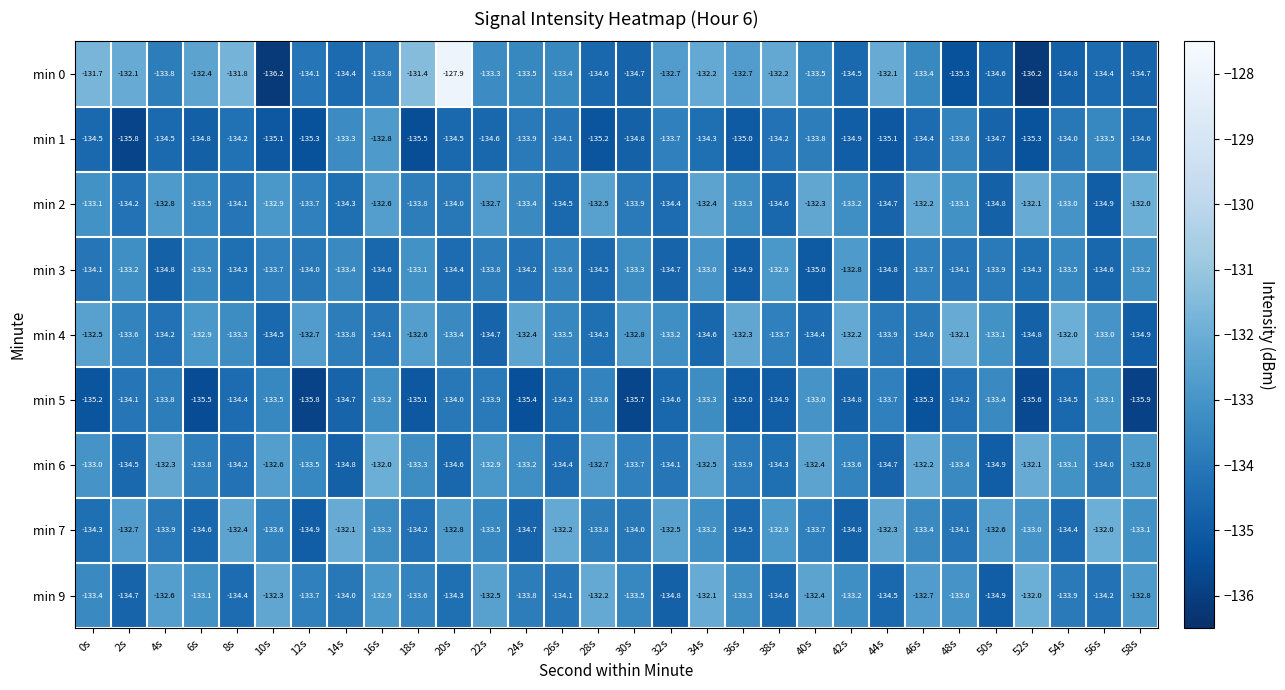

What is the difference between the second highest and minimum values in the min 0 series?

4.8